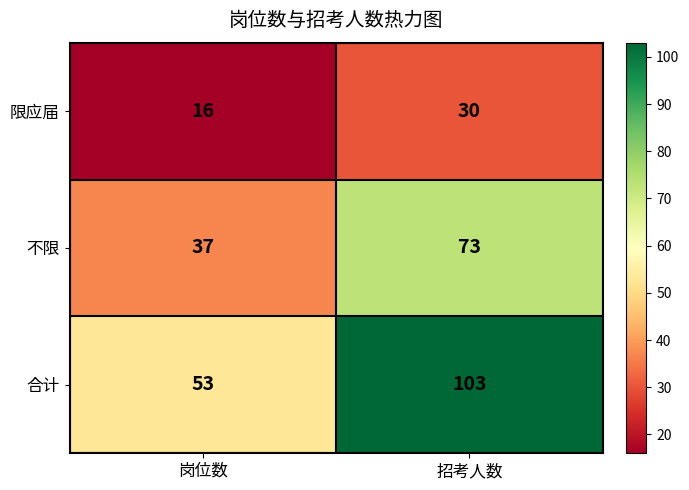

What is the difference between the highest and lowest values at 岗位数?

37